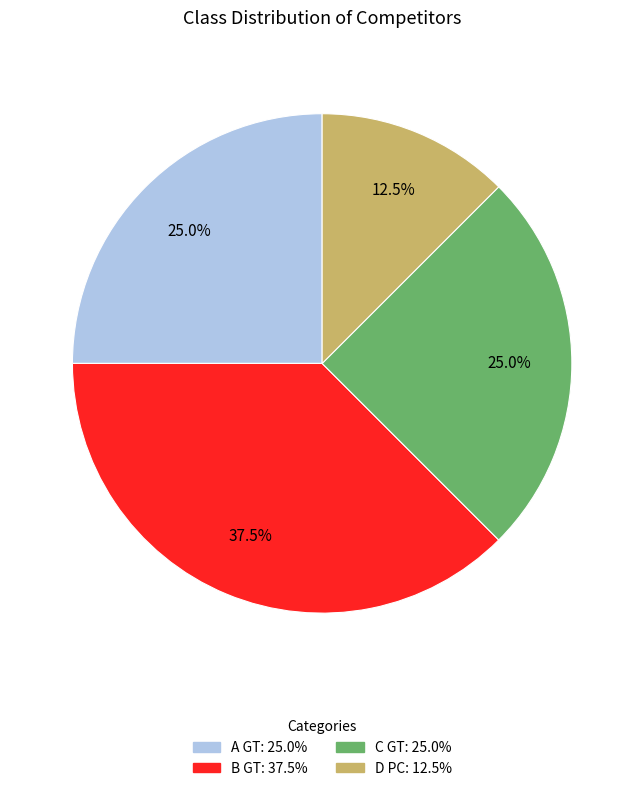

What is the total percentage of B GT and A GT?

62.5%